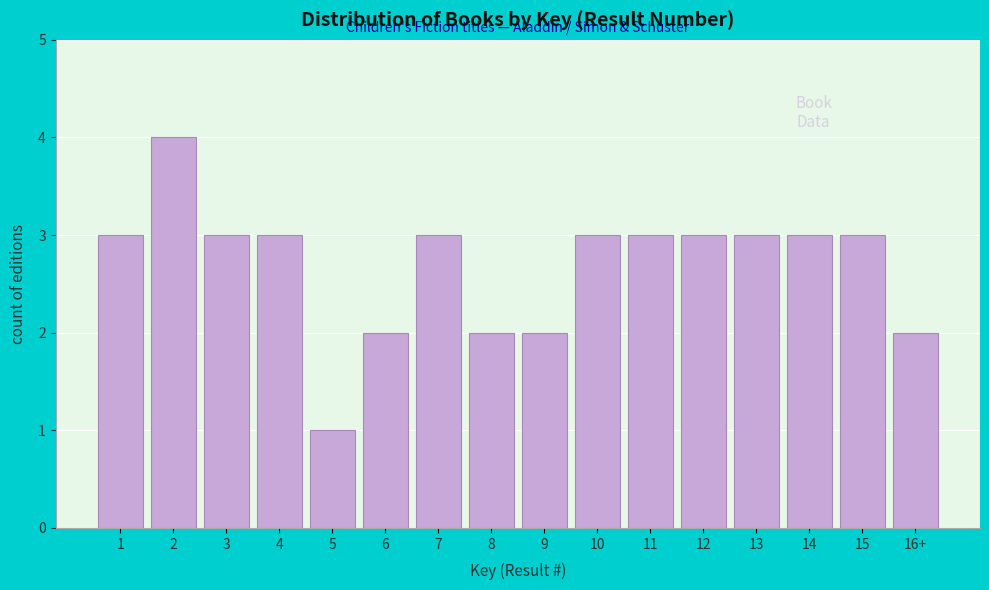

Reading left to right, list all the values displayed in this chart.

3	4	3	3	1	2	3	2	2	3	3	3	3	3	3	2